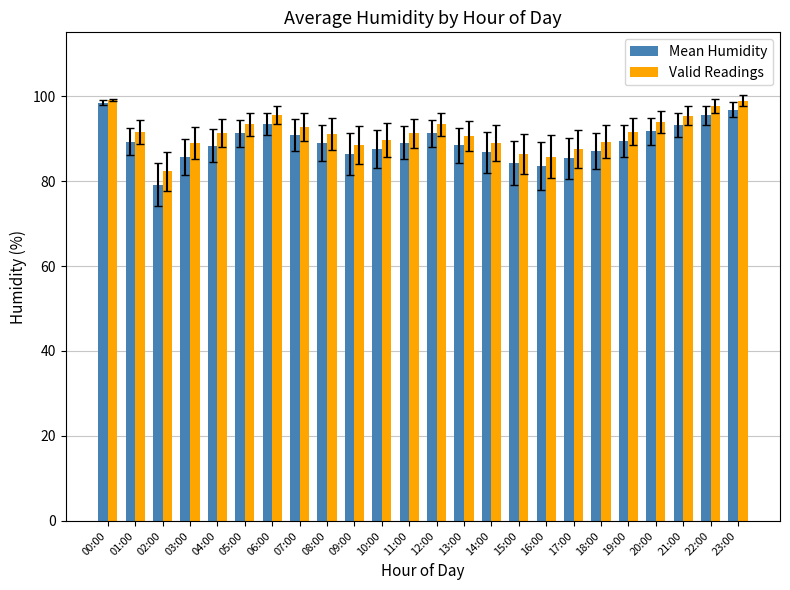

Is the value of Valid Readings at 07:00 greater than the value of Mean Humidity at 23:00?

No